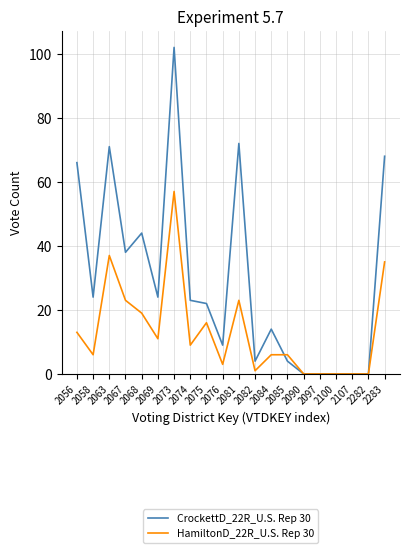

Which series has the largest range (max minus min)?

CrockettD_22R_U.S. Rep 30